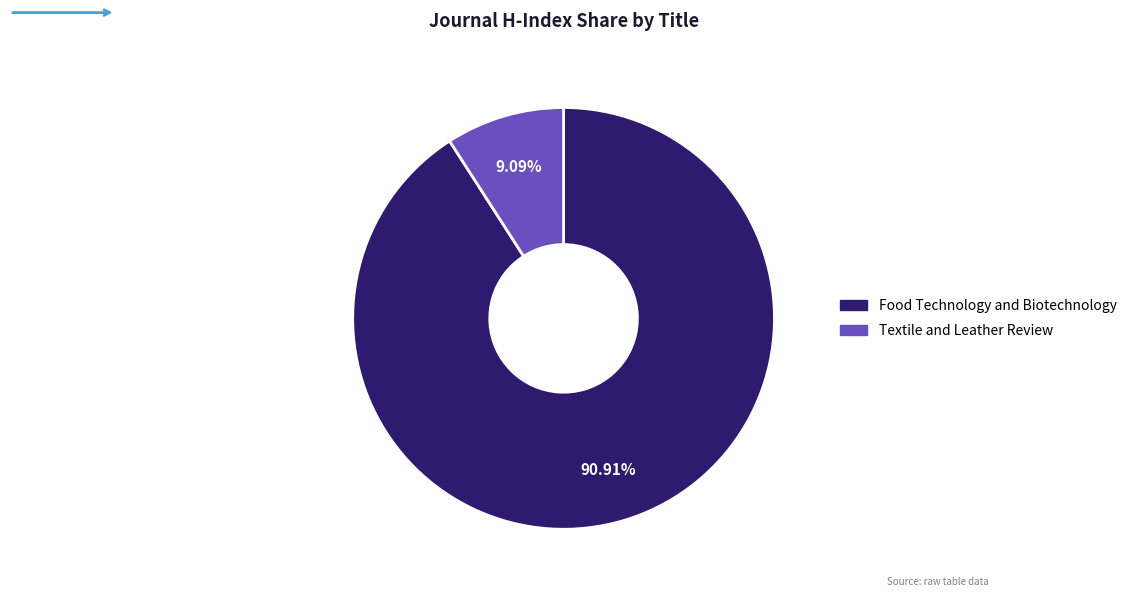

What percentage is the Food Technology and Biotechnology slice, to the nearest percent?

91%